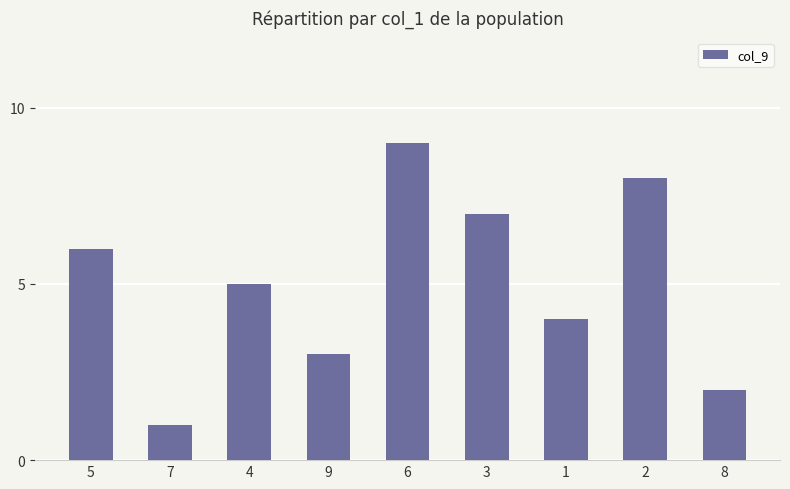

What is the sum of the values at 4 and 9?

8